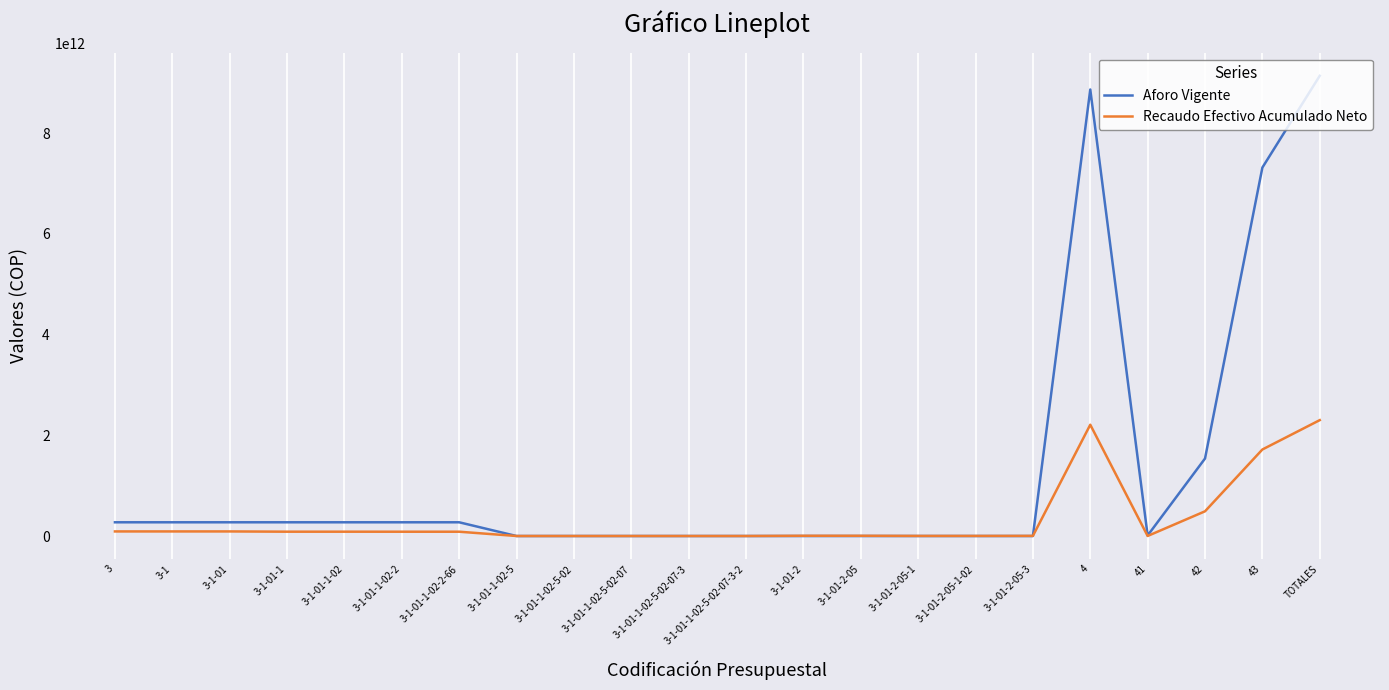

Which category has the highest value in the Recaudo Efectivo Acumulado Neto series?

TOTALES